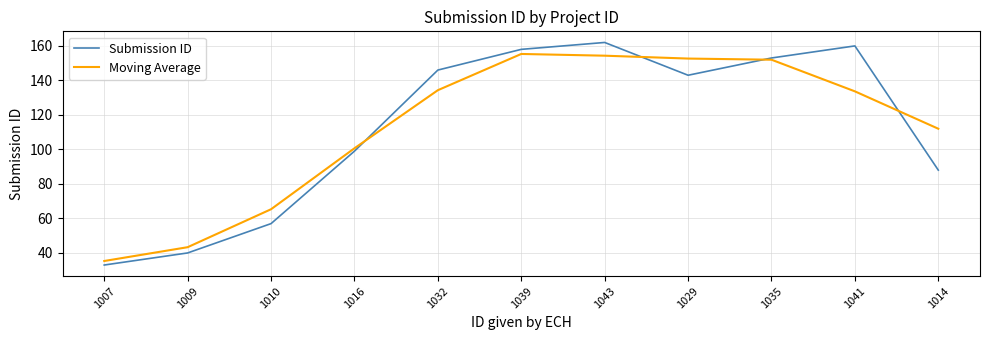

In Submission ID, how many points are higher than both neighbors (excluding endpoints)?

2